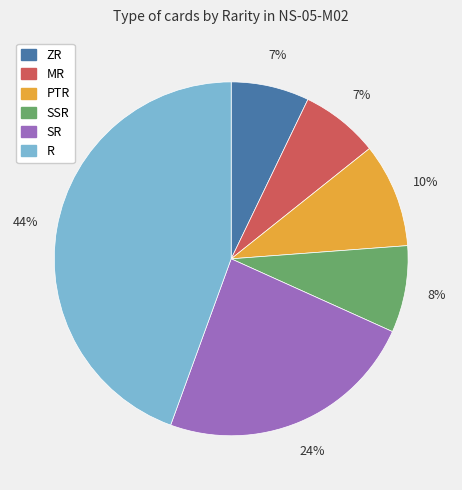

Is there any slice that represents more than half of the pie?

No